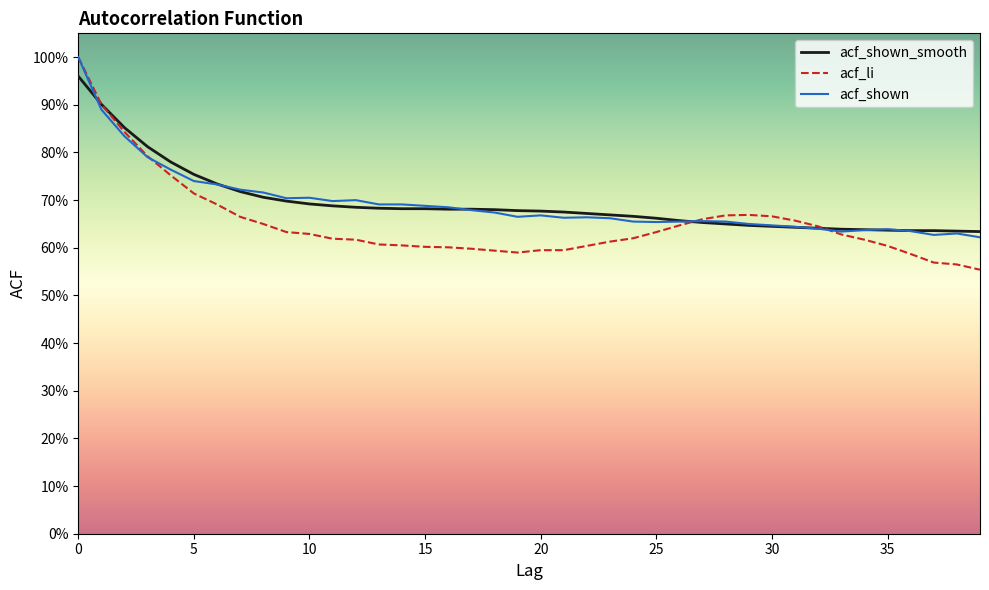

Does the chart have visible grid lines?

No